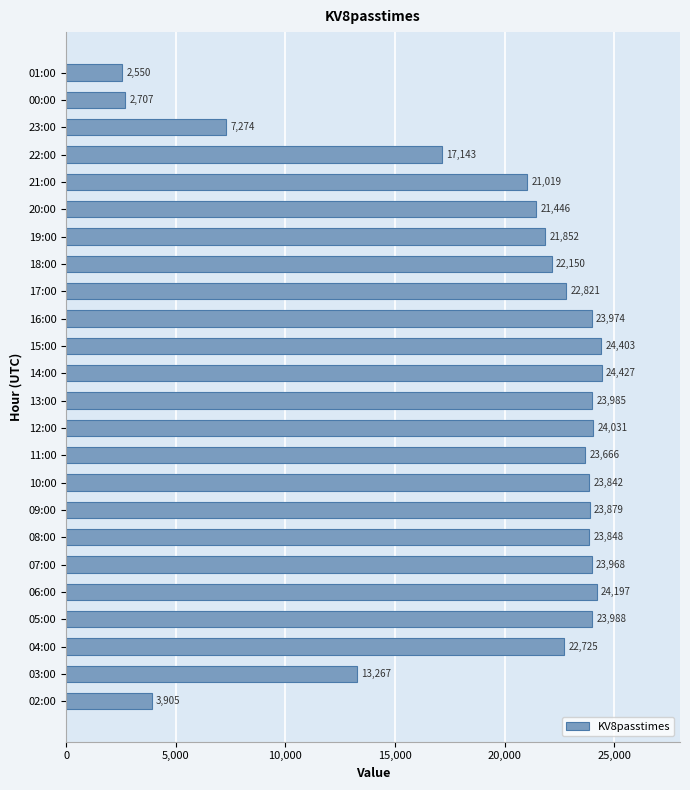

What value does the data have at 04:00?

22725